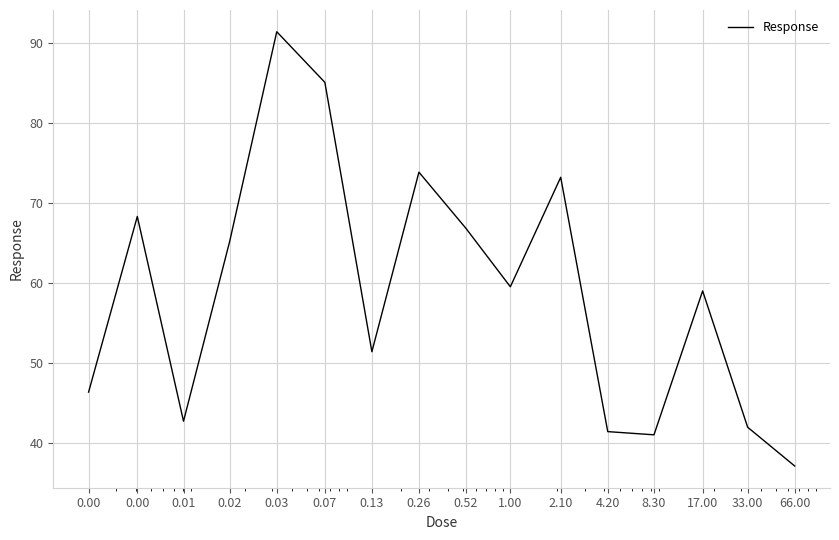

What is the smallest value displayed?

37.1